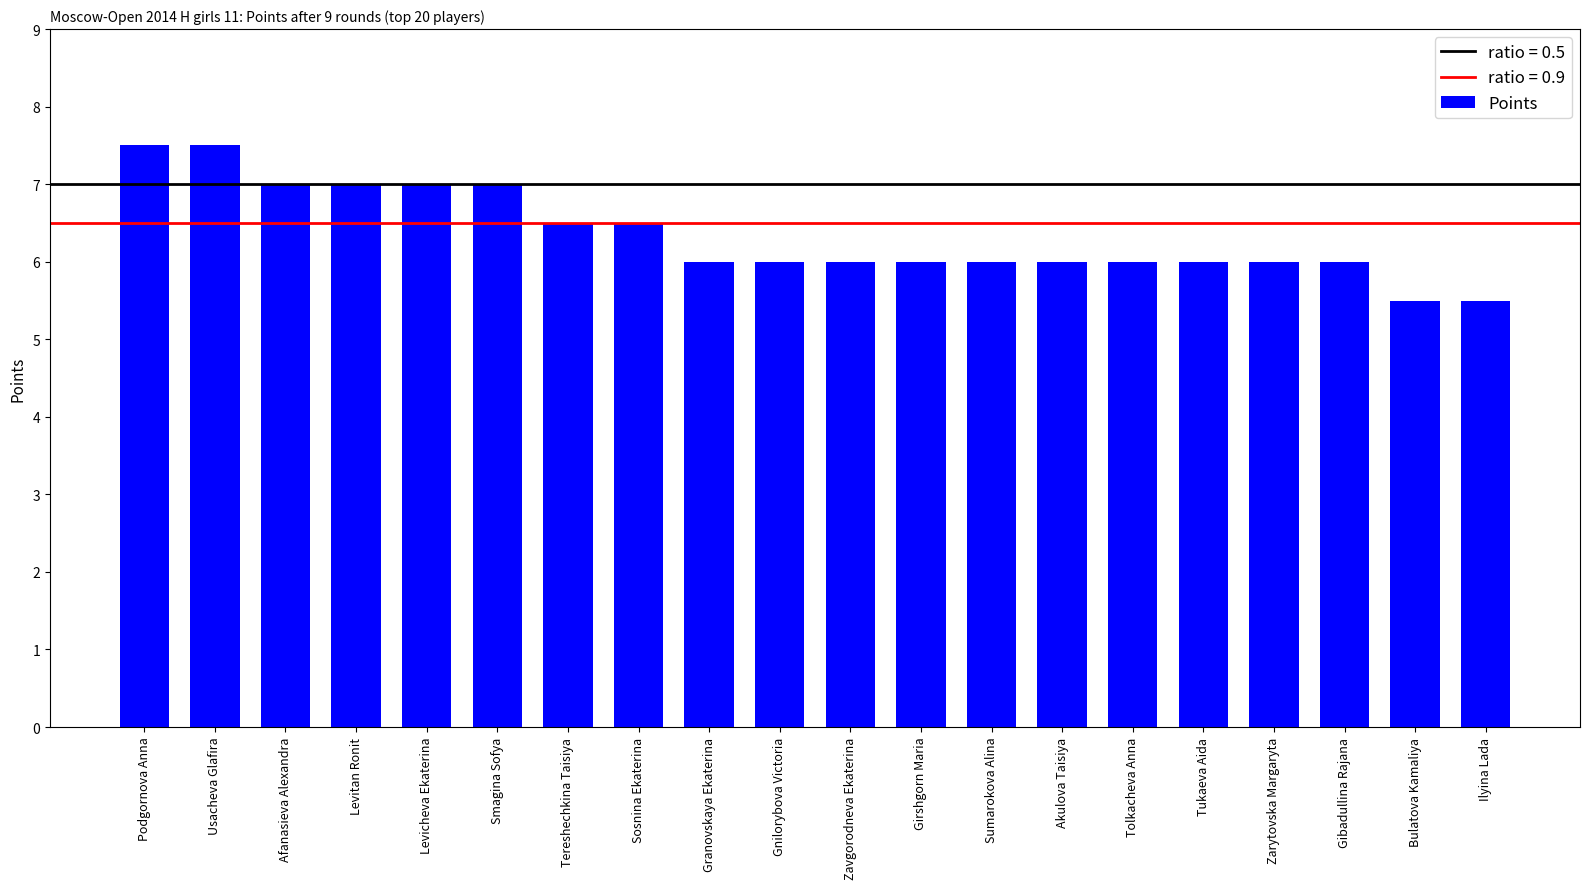

Reading left to right, extract all data points from this chart.

7.5	7.5	7.0	7.0	7.0	7.0	6.5	6.5	6.0	6.0	6.0	6.0	6.0	6.0	6.0	6.0	6.0	6.0	5.5	5.5